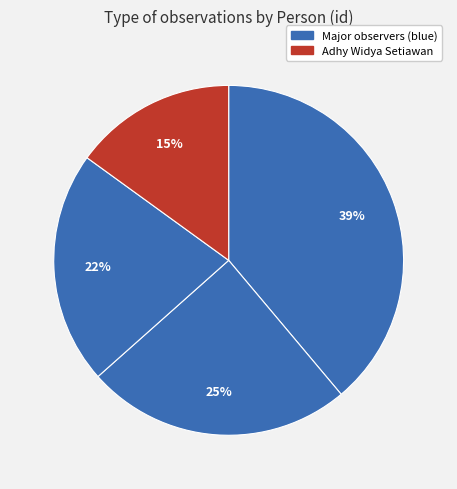

How many slices are in this pie chart?

4